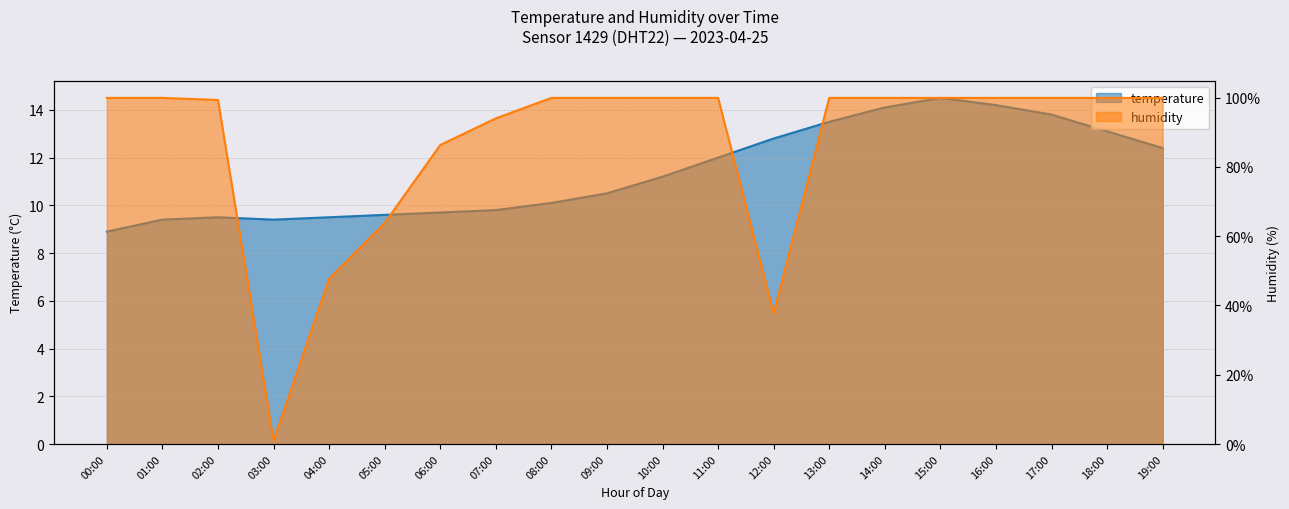

Reading left to right, extract all data points from this chart.

temperature: 00:00=8.9	01:00=9.4	02:00=9.5	03:00=9.4	04:00=9.5	05:00=9.6	06:00=9.7	07:00=9.8	08:00=10.1	09:00=10.5	10:00=11.2	11:00=12.0	12:00=12.8	13:00=13.5	14:00=14.1	15:00=14.5	16:00=14.2	17:00=13.8	18:00=13.1	19:00=12.4
humidity: 00:00=99.9	01:00=99.9	02:00=99.3	03:00=1.0	04:00=47.7	05:00=63.8	06:00=86.3	07:00=94.0	08:00=99.9	09:00=99.9	10:00=99.9	11:00=99.9	12:00=37.7	13:00=99.9	14:00=99.9	15:00=99.9	16:00=99.9	17:00=99.9	18:00=99.9	19:00=99.9